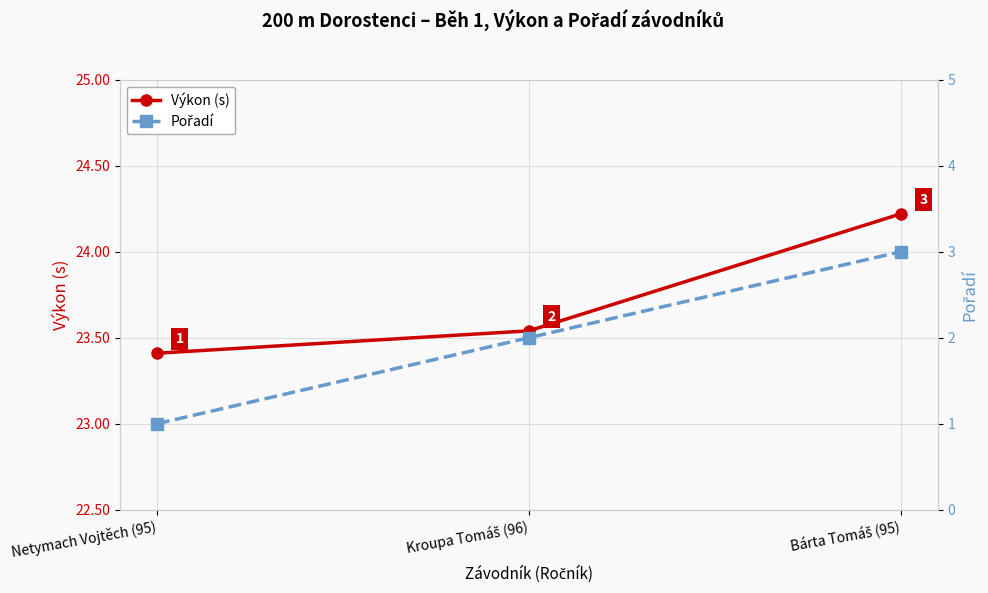

At how many categories does at least one series exceed 2?

3